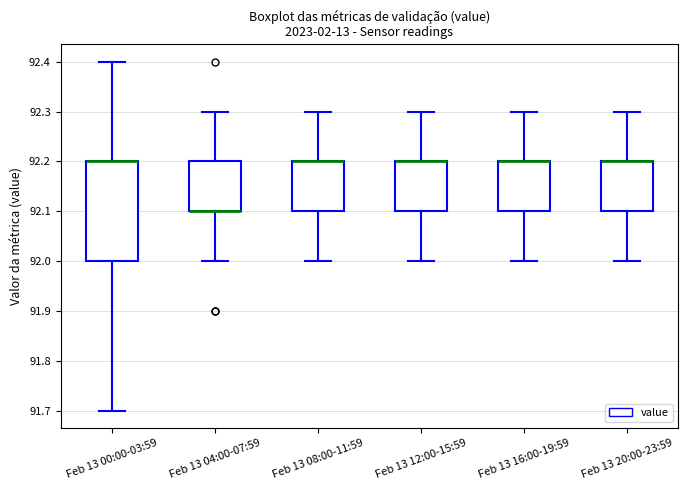

Which box is the tallest, from its lower edge to its upper edge?

Feb 13 00:00-03:59